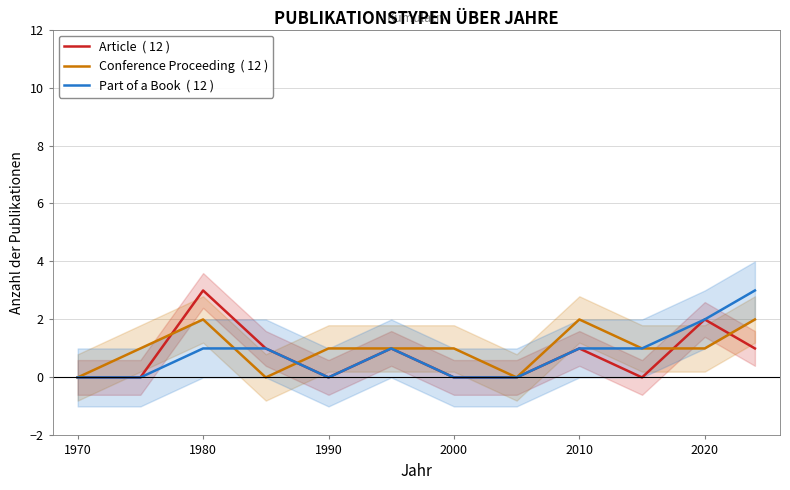

Reading right to left, extract all data points from this chart.

Article  ( 12 ): 1	2	0	1	0	0	1	0	1	3	0	0
Conference Proceeding  ( 12 ): 2	1	1	2	0	1	1	1	0	2	1	0
Part of a Book  ( 12 ): 3	2	1	1	0	0	1	0	1	1	0	0